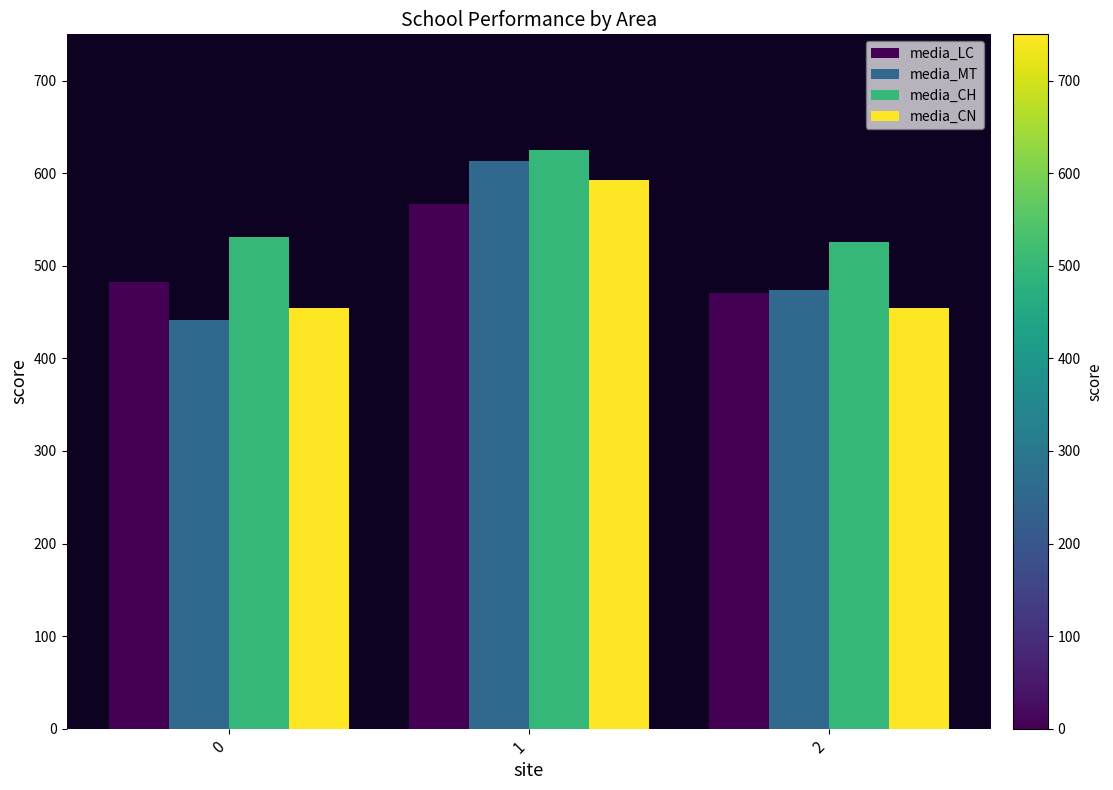

Read the media_LC value at 0.

482.2